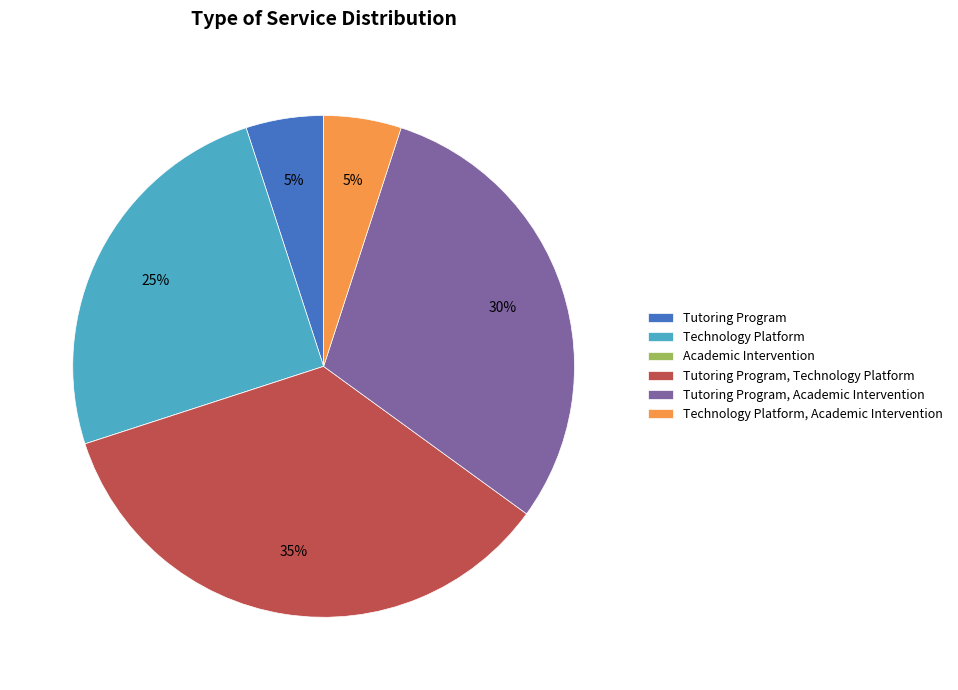

Is there a majority slice in this chart?

No